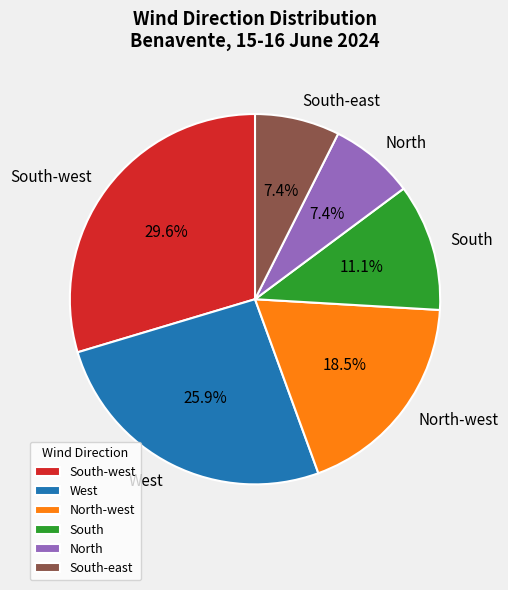

Combined, do South and North account for over 50%?

No